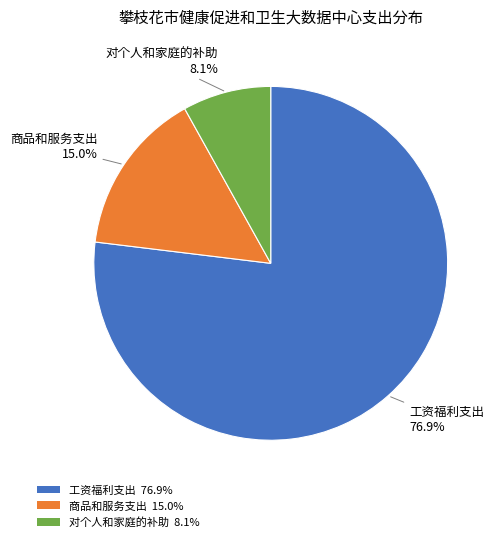

What is the ratio of the value at 工资福利支出 to the value at 对个人和家庭的补助?

9.5